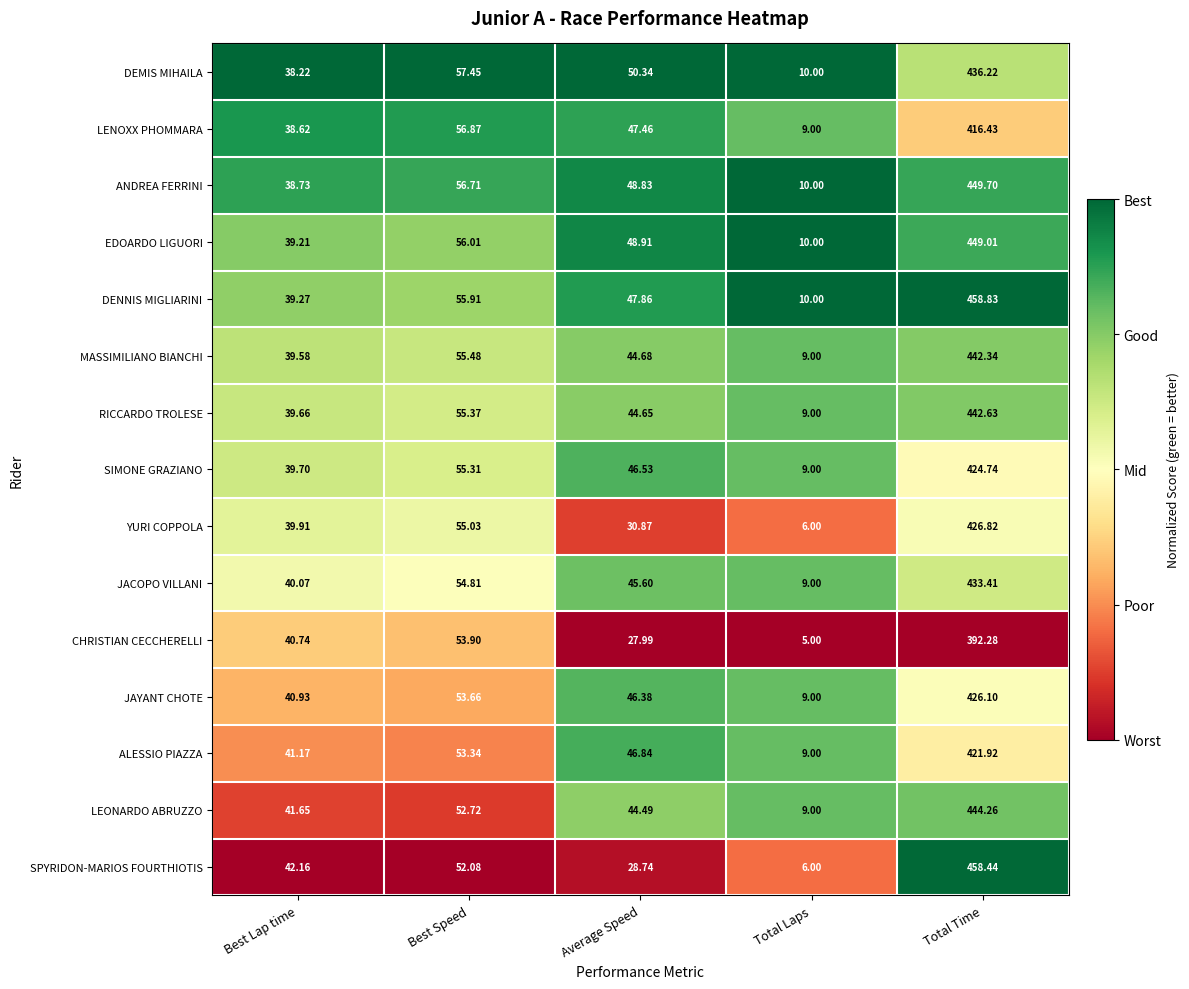

Where does the EDOARDO LIGUORI series first go above 48?

Best Speed